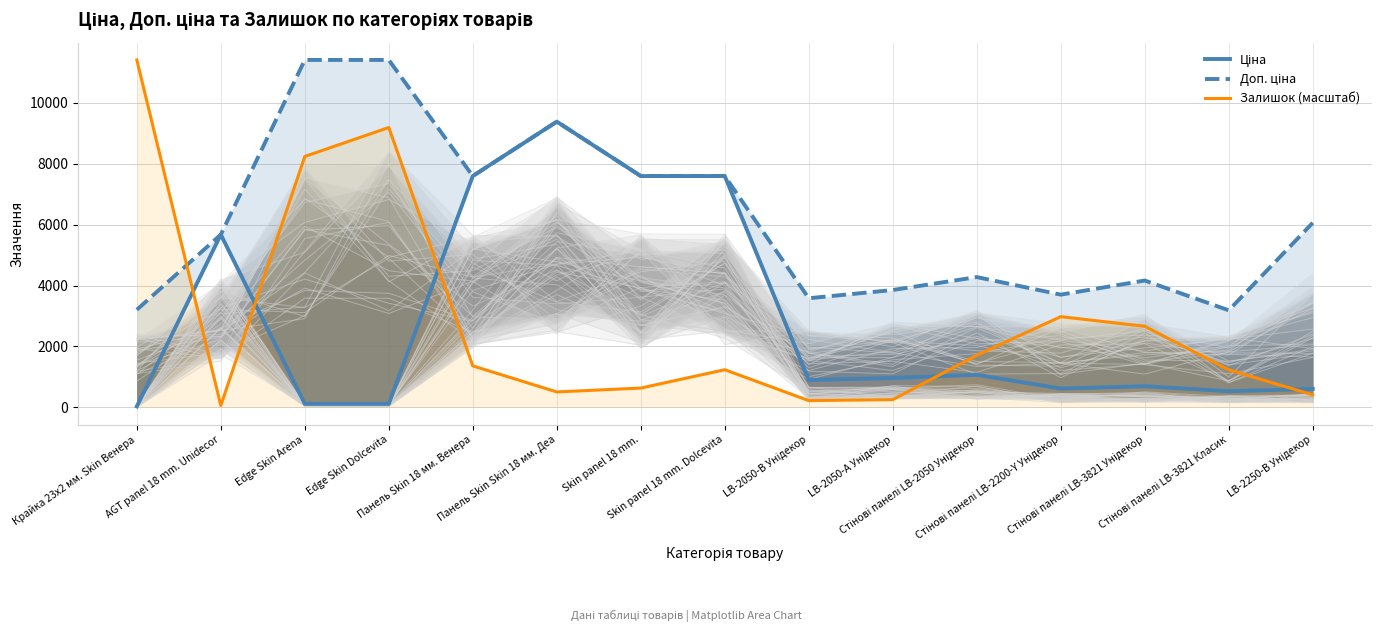

Which series has the largest range (max minus min)?

Залишок (масштаб)